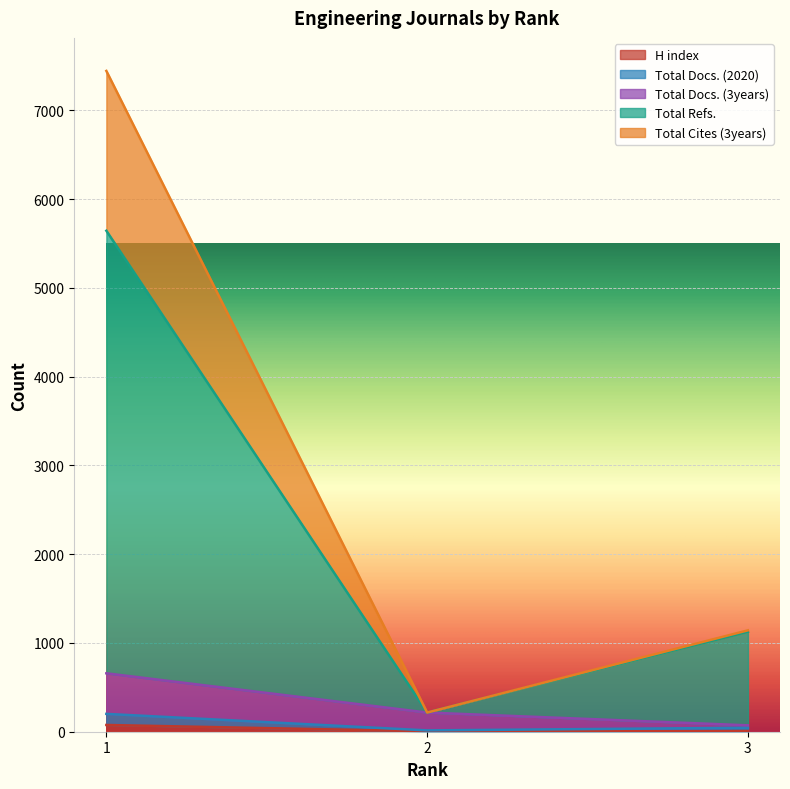

Which series has the largest total across all categories?

Total Cites (3years)